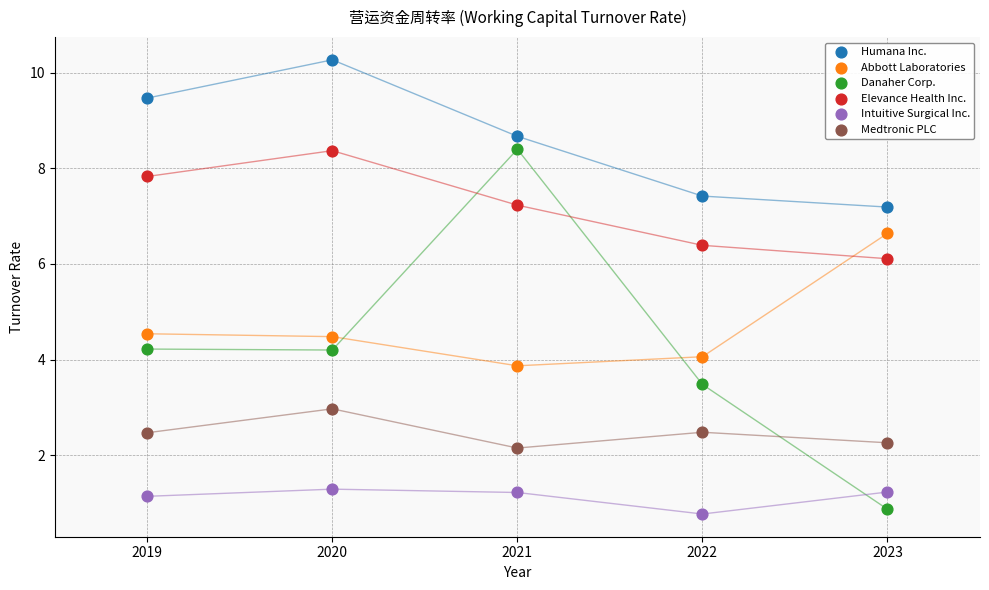

Which series contains the highest Y value?

Humana Inc.